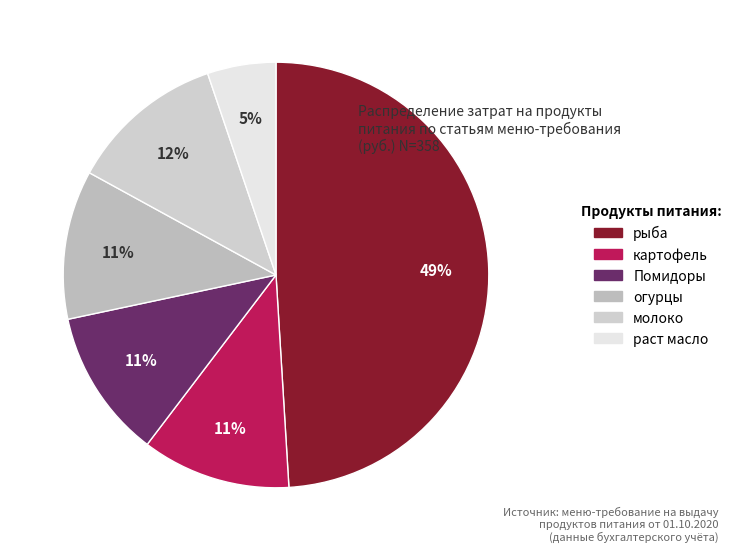

To the nearest percent, what portion does огурцы represent?

11%